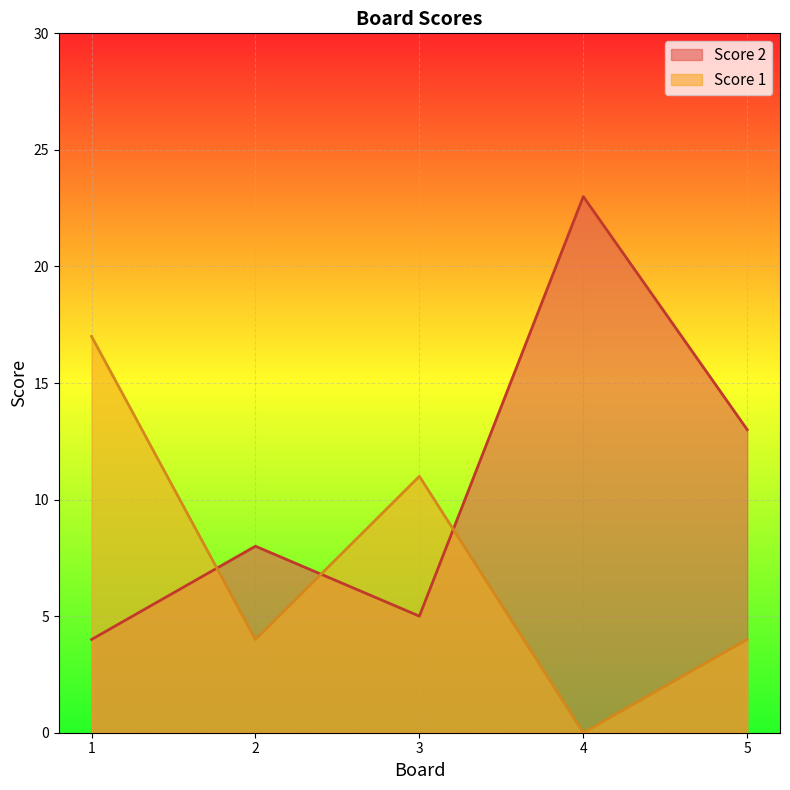

Where is the first local minimum for Score 2?

3